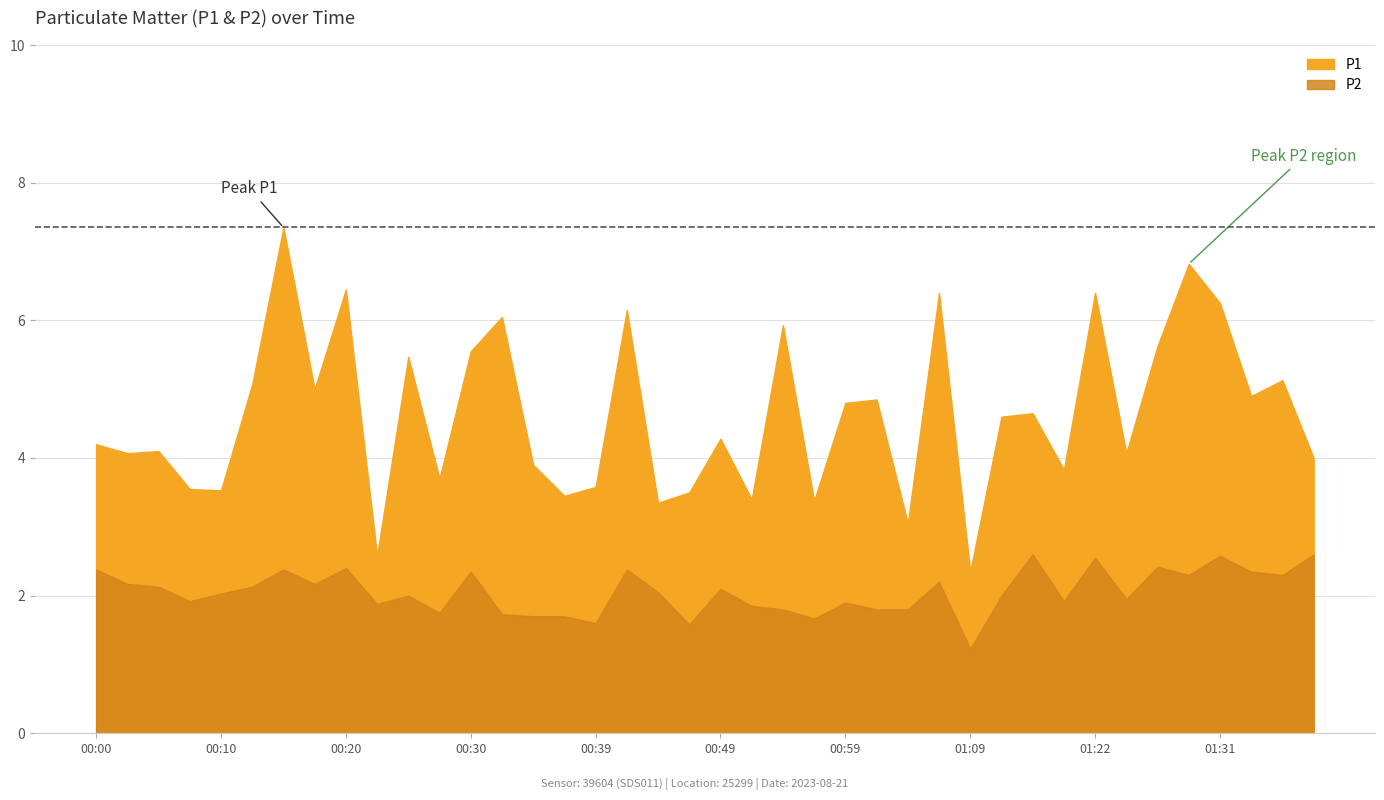

At which category is the sum across all series the highest?

00:15